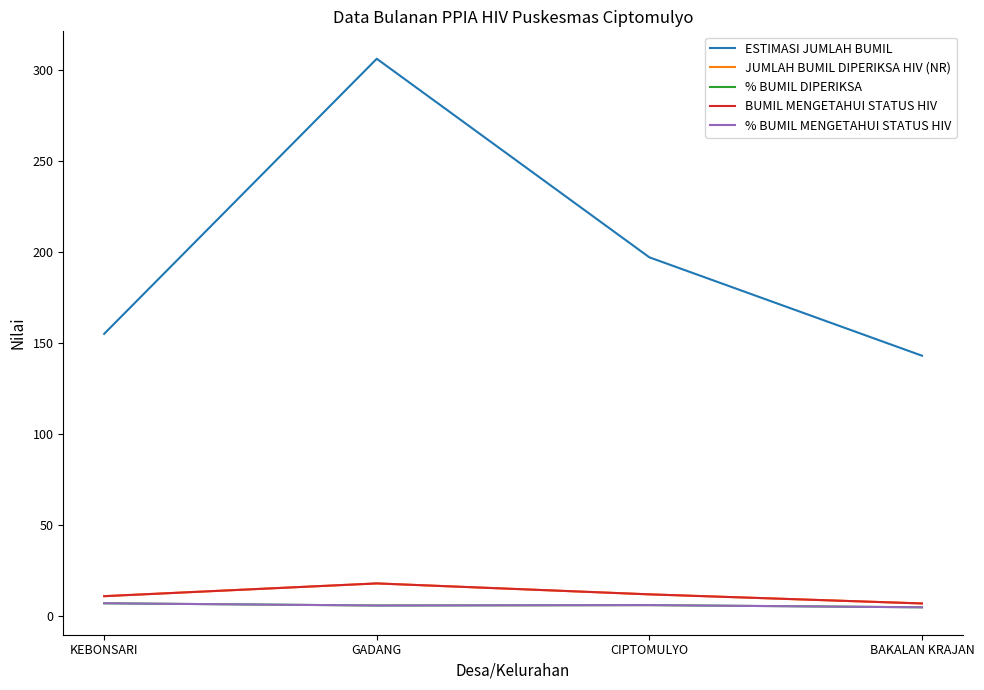

Reading left to right, transcribe all the data shown in this chart.

ESTIMASI JUMLAH BUMIL: KEBONSARI=155.0	GADANG=306.0	CIPTOMULYO=197.0	BAKALAN KRAJAN=143.0
JUMLAH BUMIL DIPERIKSA HIV (NR): KEBONSARI=11.0	GADANG=18.0	CIPTOMULYO=12.0	BAKALAN KRAJAN=7.0
% BUMIL DIPERIKSA: KEBONSARI=7.1	GADANG=5.9	CIPTOMULYO=6.1	BAKALAN KRAJAN=4.9
BUMIL MENGETAHUI STATUS HIV: KEBONSARI=11.0	GADANG=18.0	CIPTOMULYO=12.0	BAKALAN KRAJAN=7.0
% BUMIL MENGETAHUI STATUS HIV: KEBONSARI=7.1	GADANG=5.9	CIPTOMULYO=6.1	BAKALAN KRAJAN=4.9